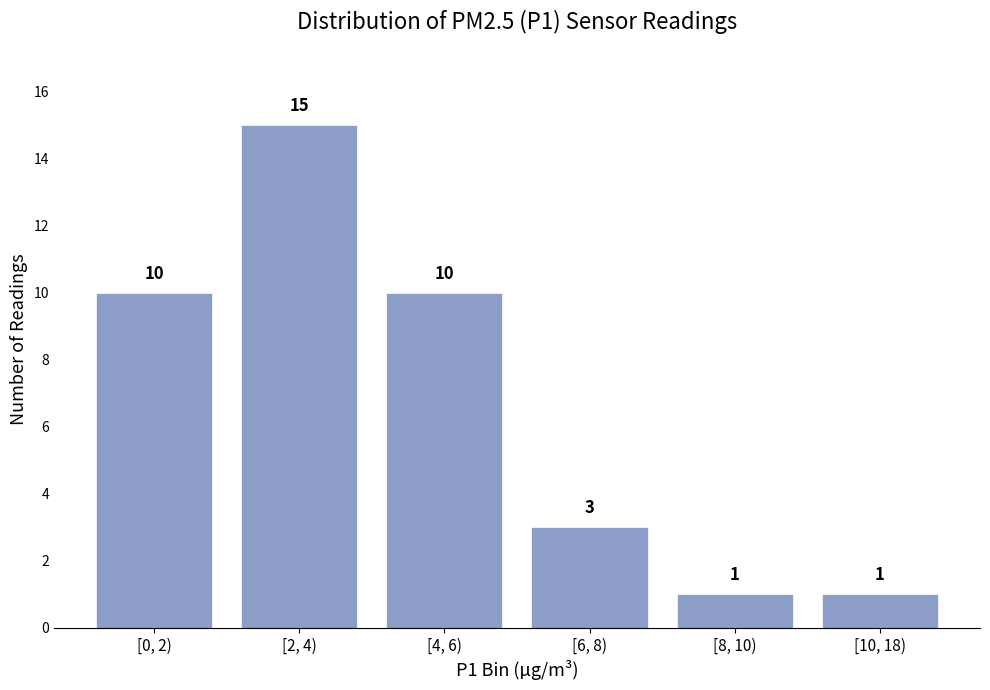

Reading right to left, list all the values displayed in this chart.

1	1	3	10	15	10